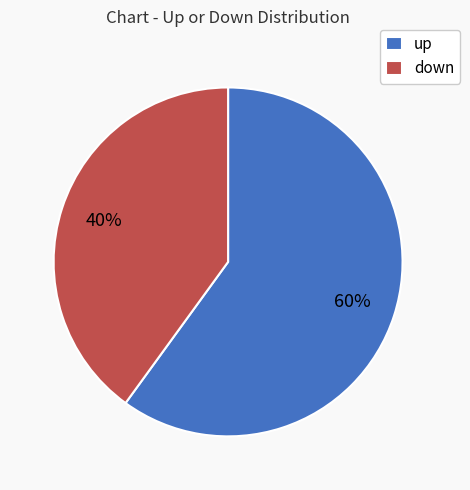

Is the sum of down and up greater than half?

Yes